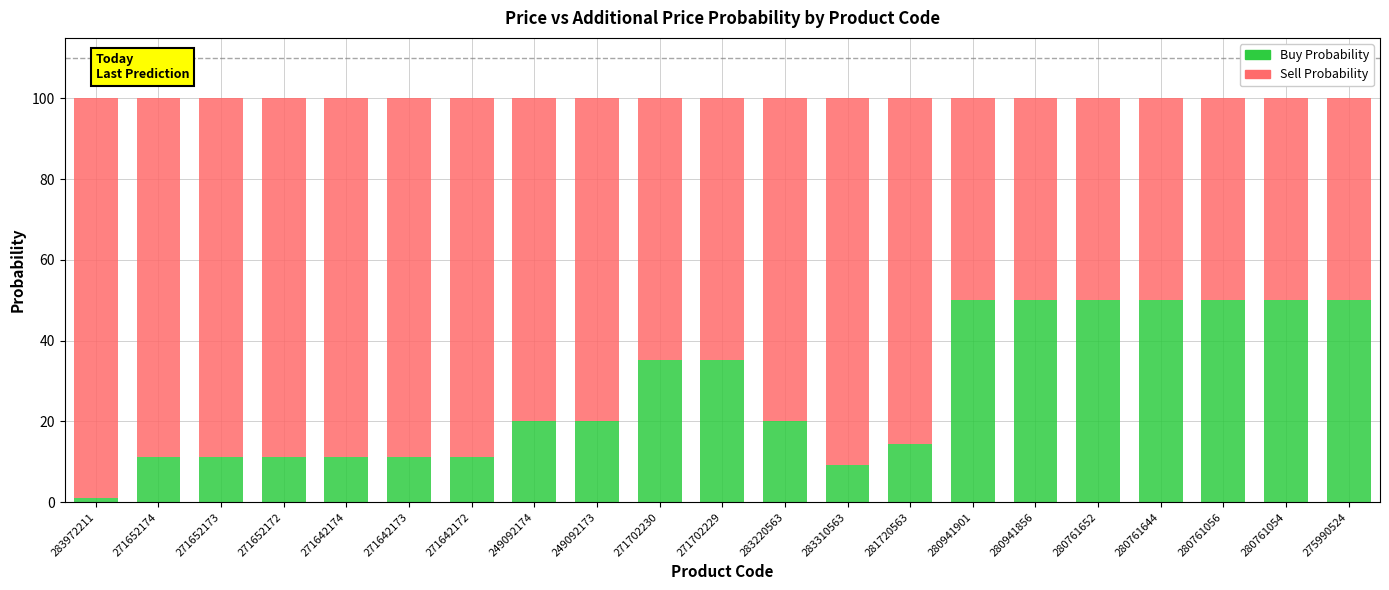

What is the sum of all Buy Probability values?

571.6